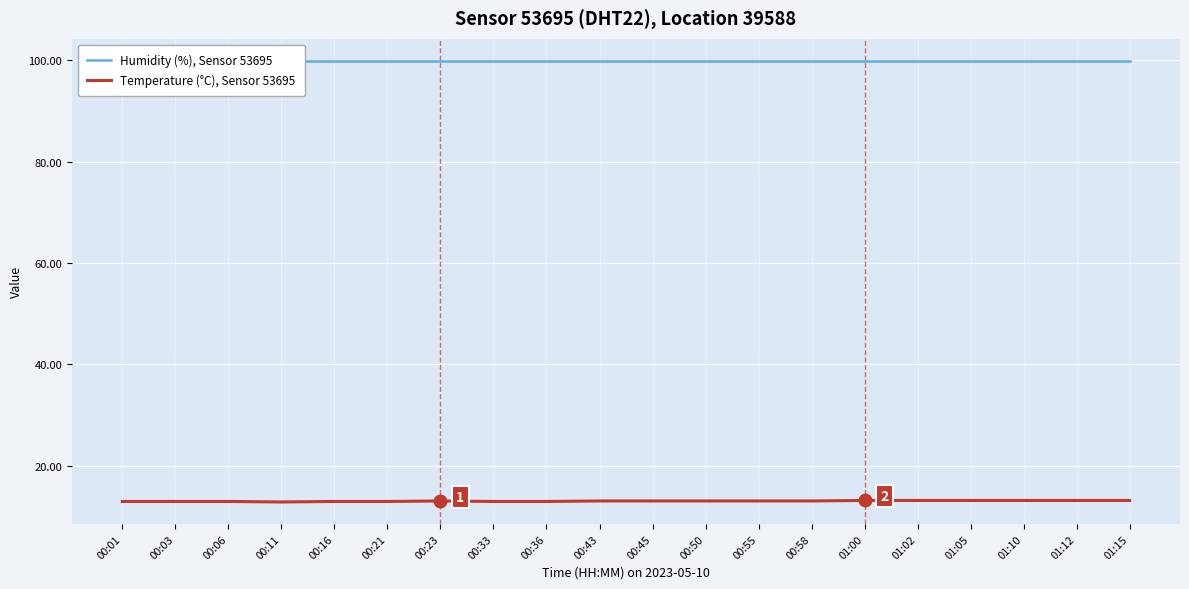

The Humidity (%), Sensor 53695 series shows 99.9 at 00:58. True or false?

True